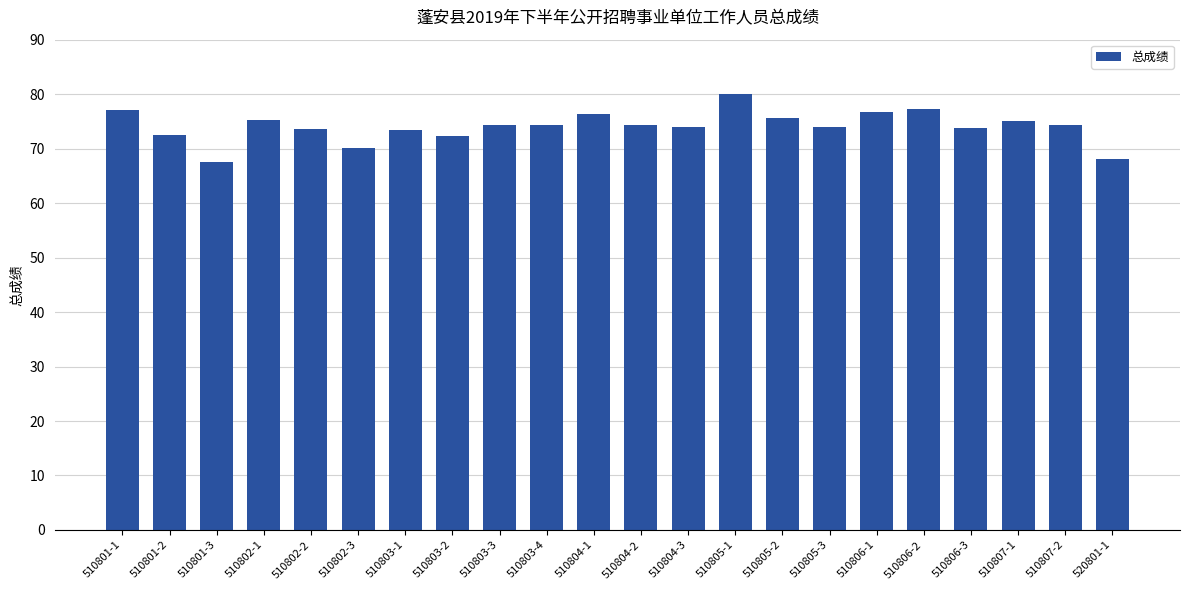

What is the change in value from 510807-1 to 510807-2?

-0.6